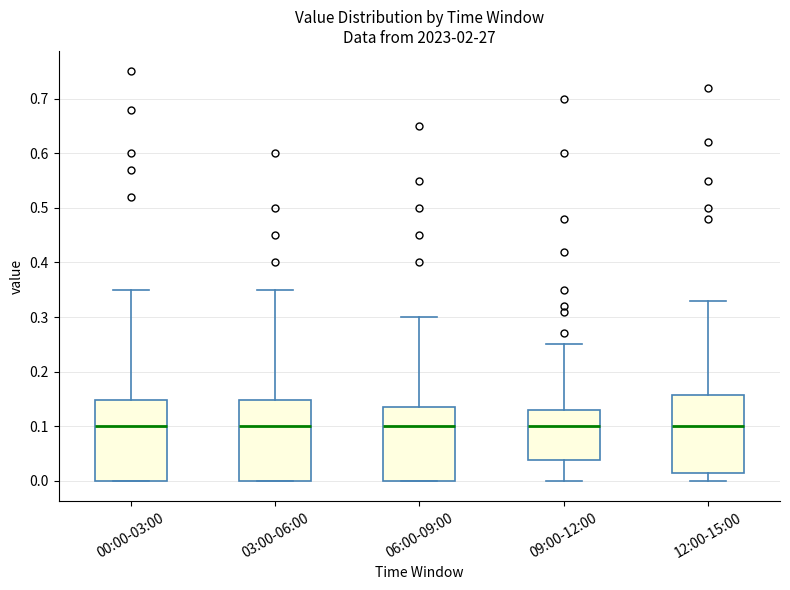

Reading left to right, transcribe this box plot: for each box, give where its median line is, the range the box spans, and where its two whiskers end, as read against the y-axis. The values are not printed on the chart, so give them approximately, as read against the axis.

00:00-03:00: median 0.10, box 0.00 to 0.15, whiskers 0.00 to 0.35
03:00-06:00: median 0.10, box 0.00 to 0.15, whiskers 0.00 to 0.35
06:00-09:00: median 0.10, box 0.00 to 0.14, whiskers 0.00 to 0.30
09:00-12:00: median 0.10, box 0.04 to 0.13, whiskers 0.00 to 0.25
12:00-15:00: median 0.10, box 0.02 to 0.16, whiskers 0.00 to 0.33